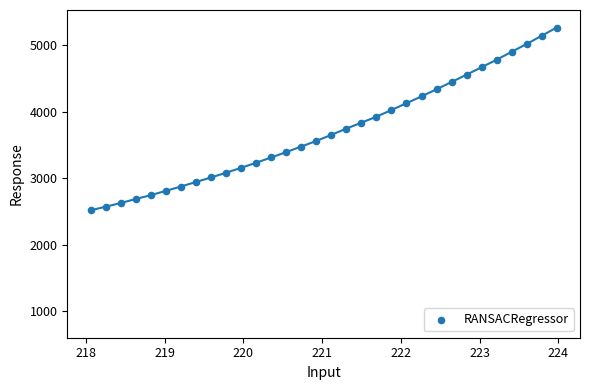

What is the range of X values (max minus min)?

5.9